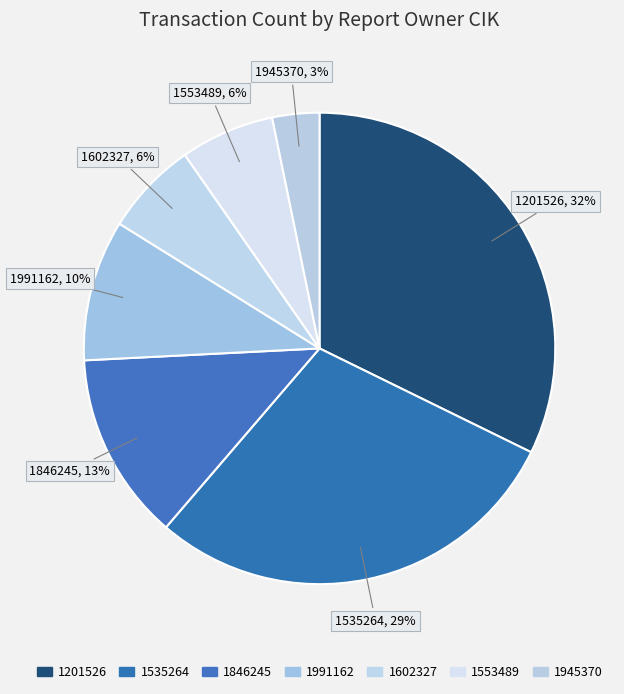

How many slices are in this pie chart?

7